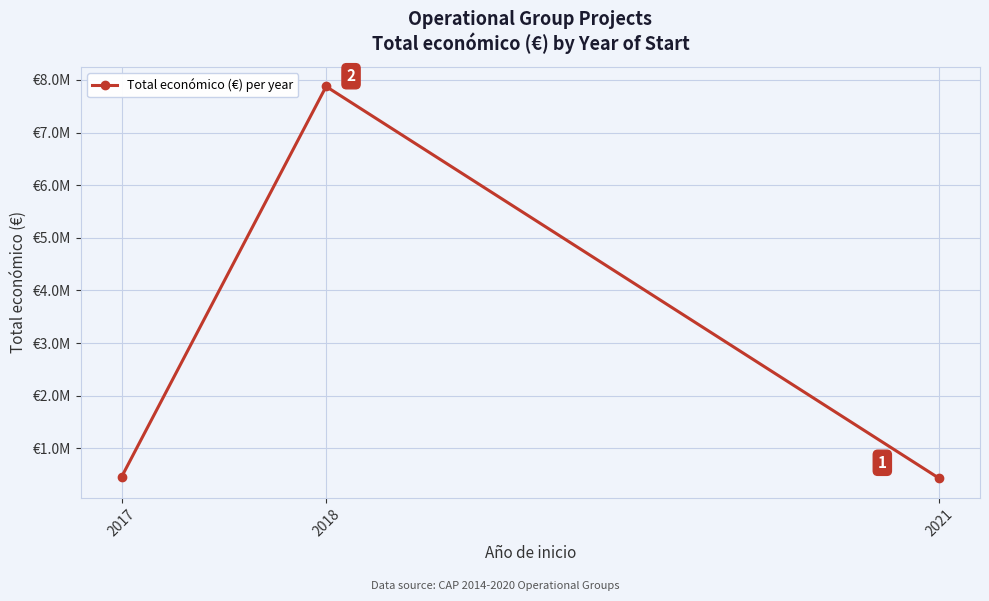

What is the change in value from 2018 to 2021?

-7444389